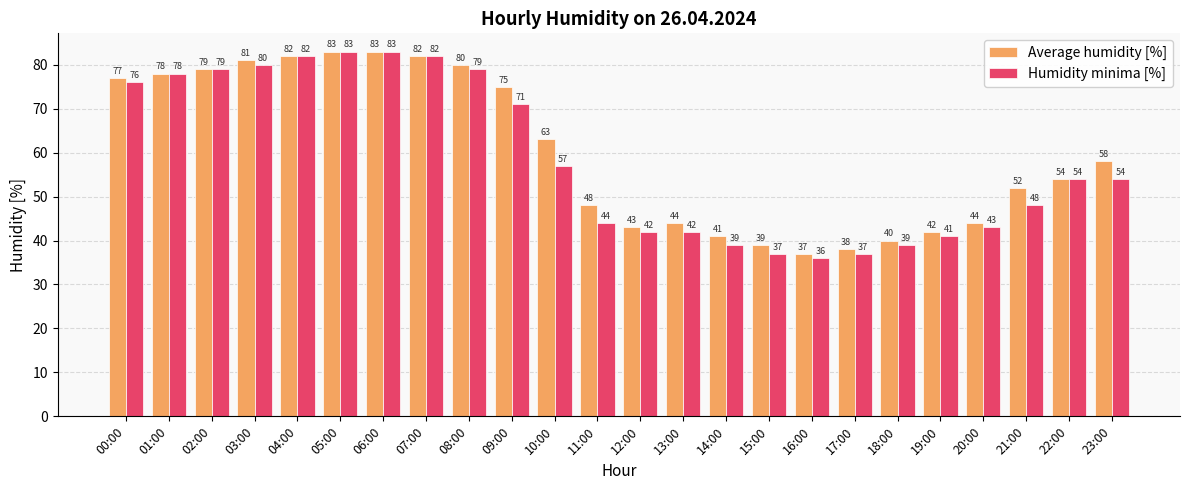

Where is Average humidity [%] nearest to the value 60?

23:00